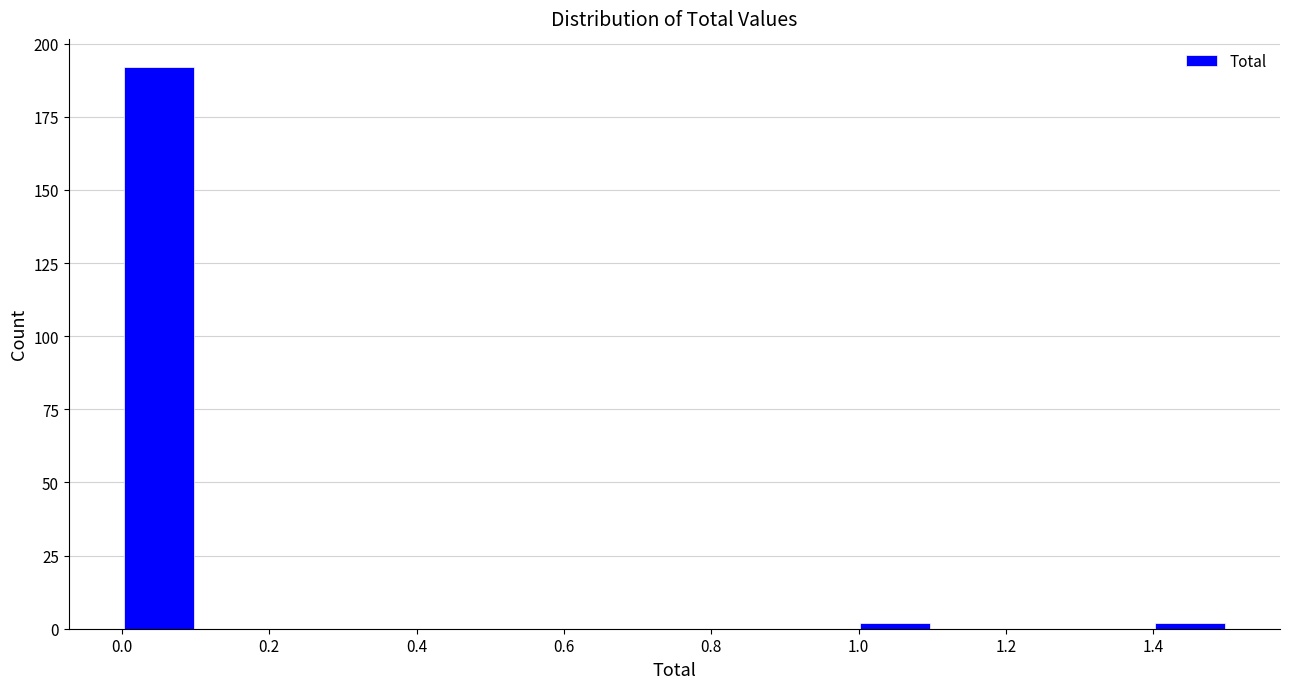

How tall is the bar that spans 0.0 to 0.1 on the x-axis? The values are not printed on the chart, so give them approximately, as read against the axis.

190